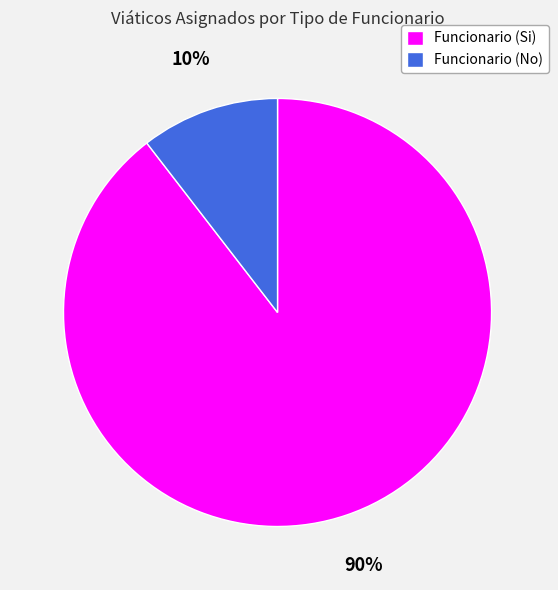

How many segments does this pie chart have?

2